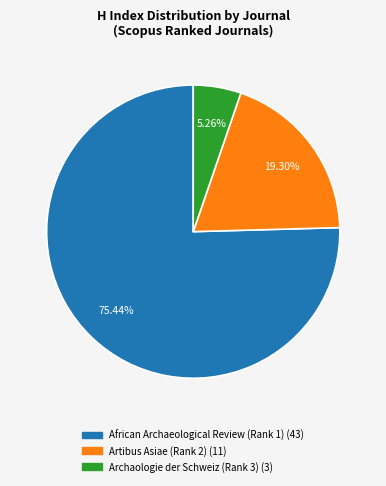

To the nearest percent, what is the combined percentage of African Archaeological Review (Rank 1) and Artibus Asiae (Rank 2)?

95%